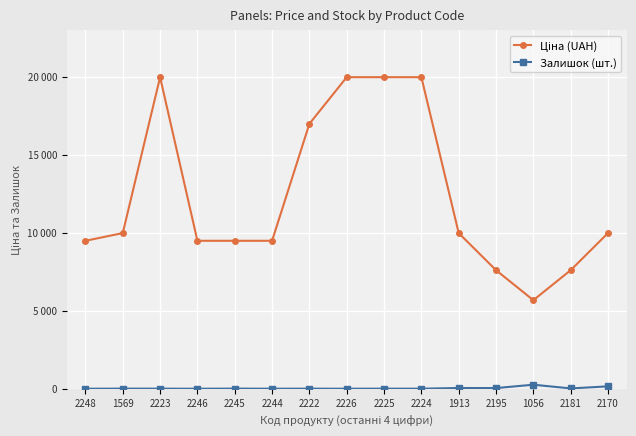

At which label does Залишок (шт.) first exceed 5?

1569